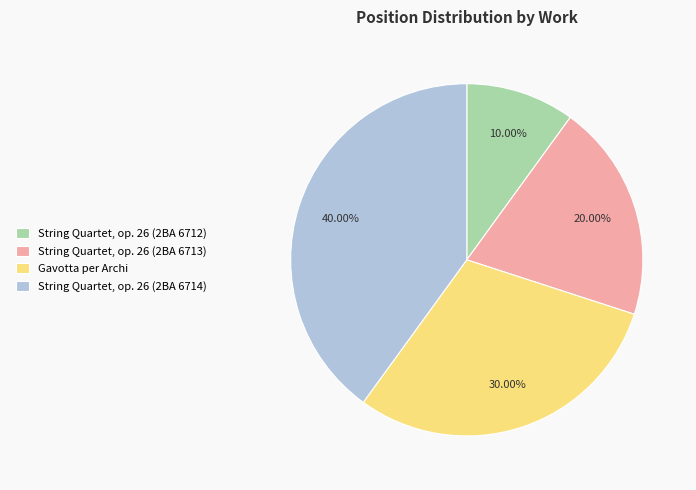

Is the sum of String Quartet, op. 26 (2BA 6713) and String Quartet, op. 26 (2BA 6714) greater than half?

Yes